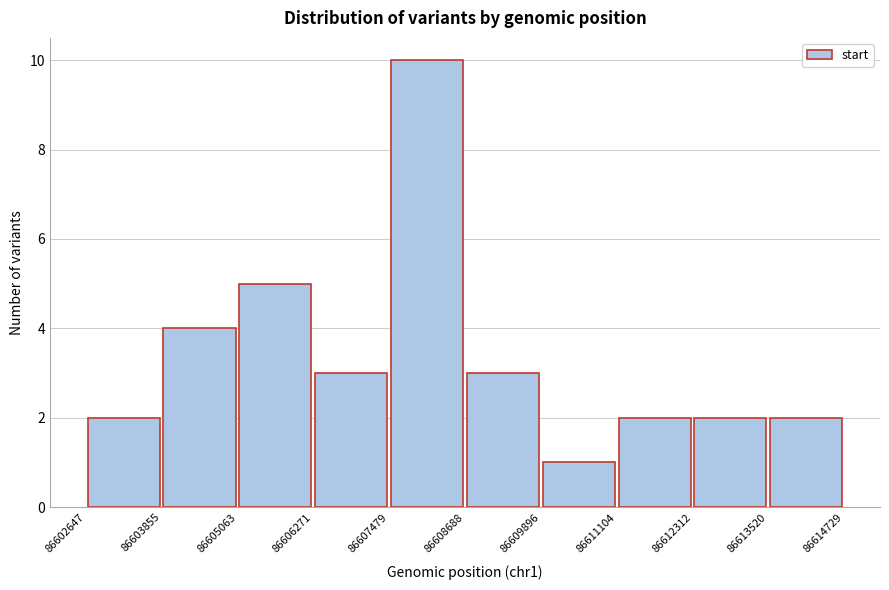

Reading left to right, transcribe this chart: for each bar, give the range it covers on the x-axis and its height. The values are not printed on the chart, so give them approximately, as read against the axis.

86602647 to 86603855: 2
86603855 to 86605063: 4
86605063 to 86606271: 5
86606271 to 86607479: 3
86607479 to 86608688: 10
86608688 to 86609896: 3
86609896 to 86611104: 1
86611104 to 86612312: 2
86612312 to 86613520: 2
86613520 to 86614729: 2